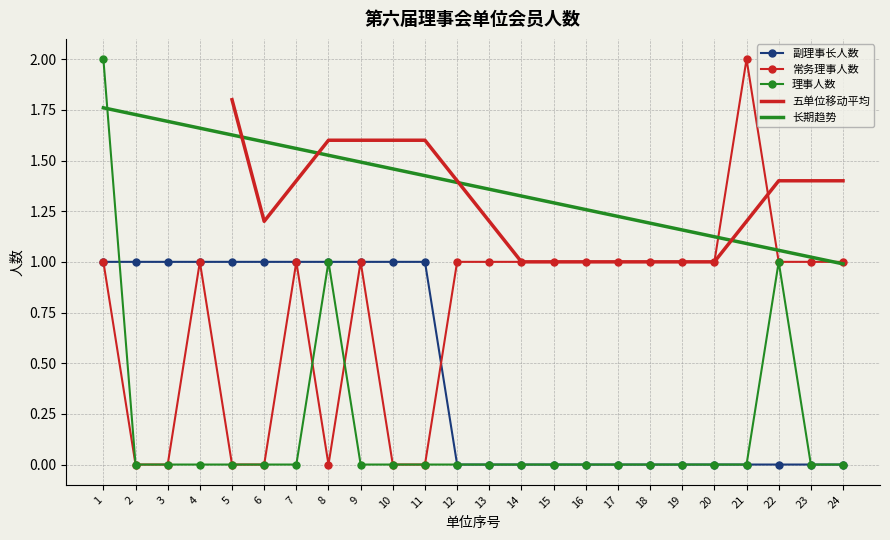

Which series has the largest total across all categories?

常务理事人数